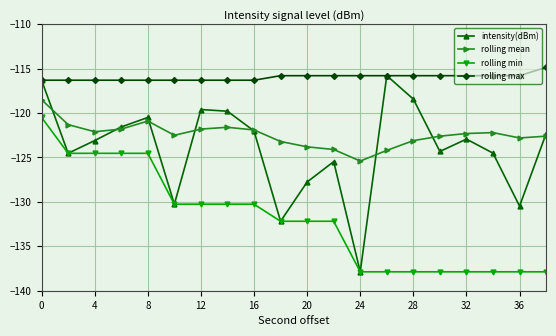

At how many categories does at least one series exceed -118?

20